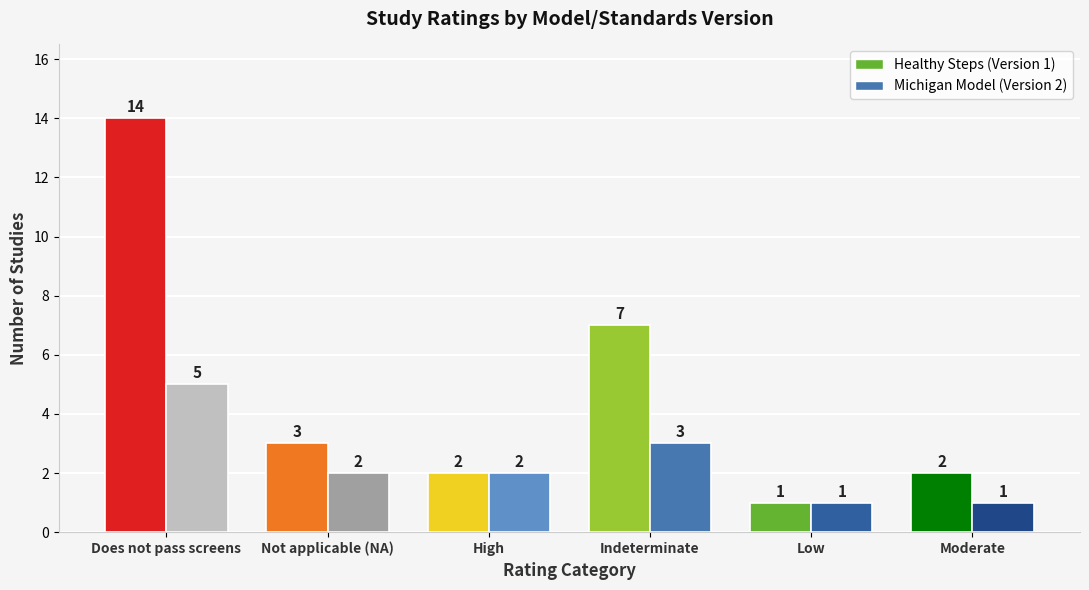

How many data points in Healthy Steps (Version 1) are above 3?

2